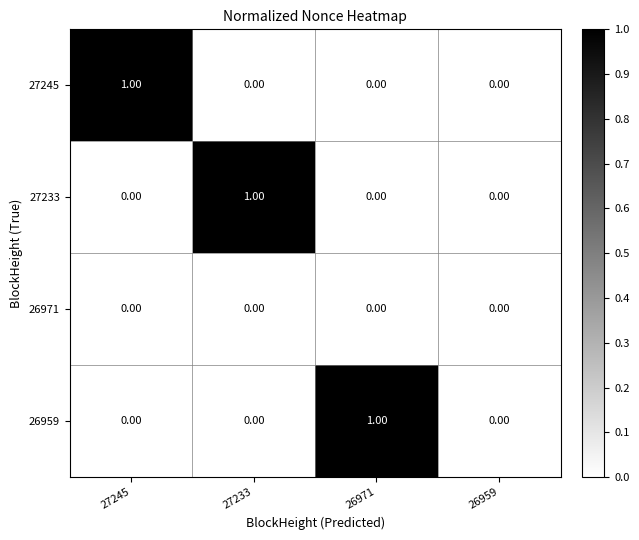

Between 26971 and 26959, which series saw the biggest shift?

26959